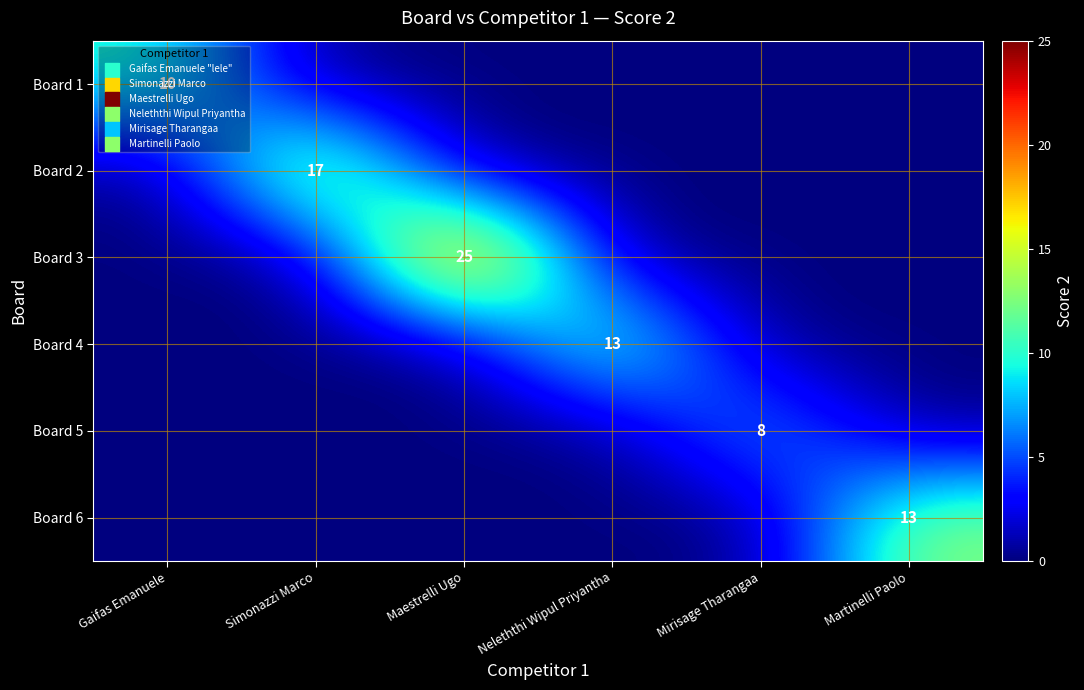

Is it true that Board 3 equals 25 at Maestrelli Ugo?

True